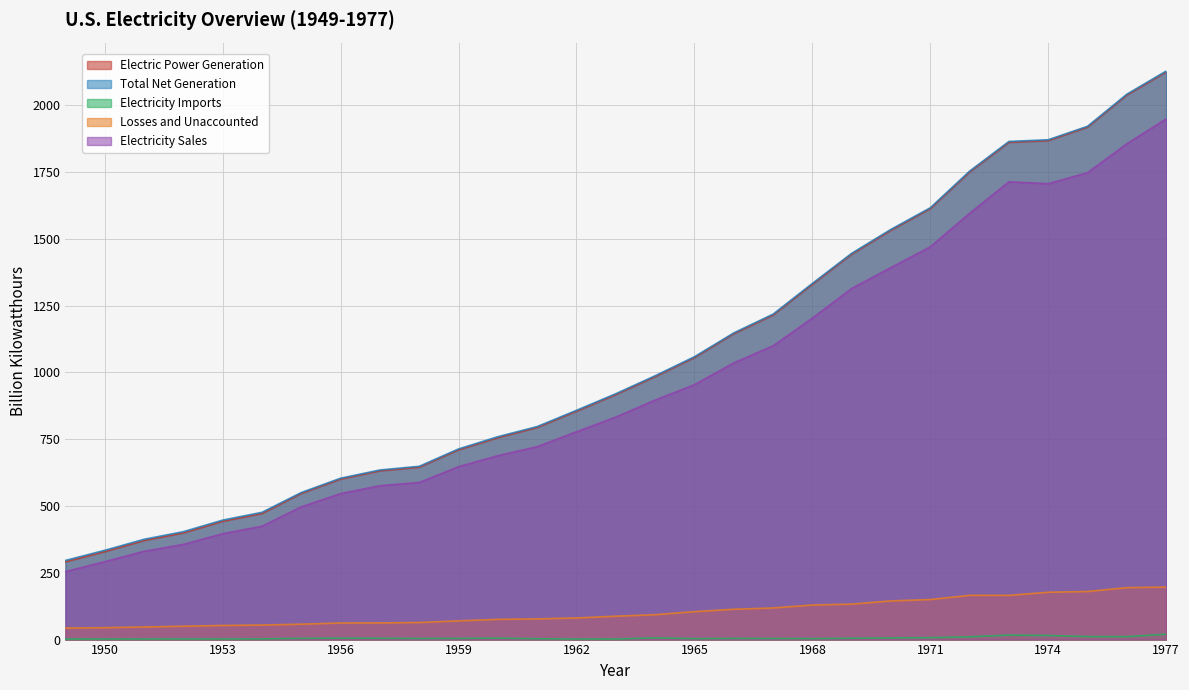

What is the value of the Total Net Generation point at the 14th from the left?

857.9